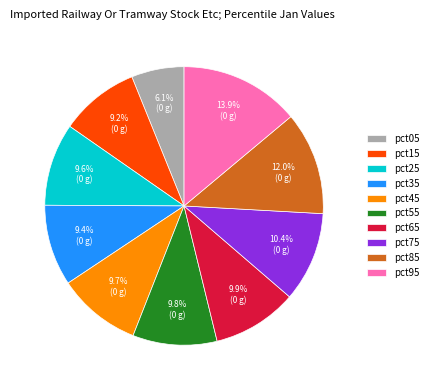

How many slices are in this pie chart?

10